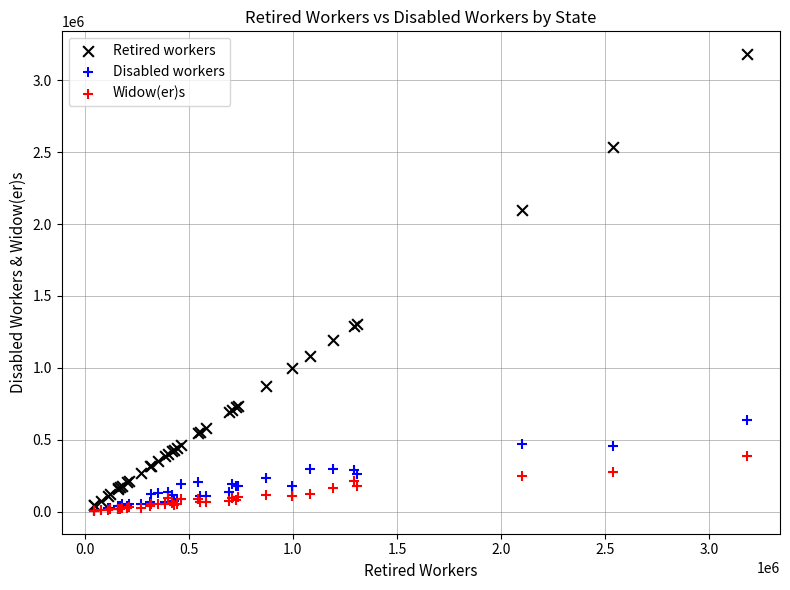

What are all the series names shown in the legend?

Retired workers, Disabled workers, Widow(er)s